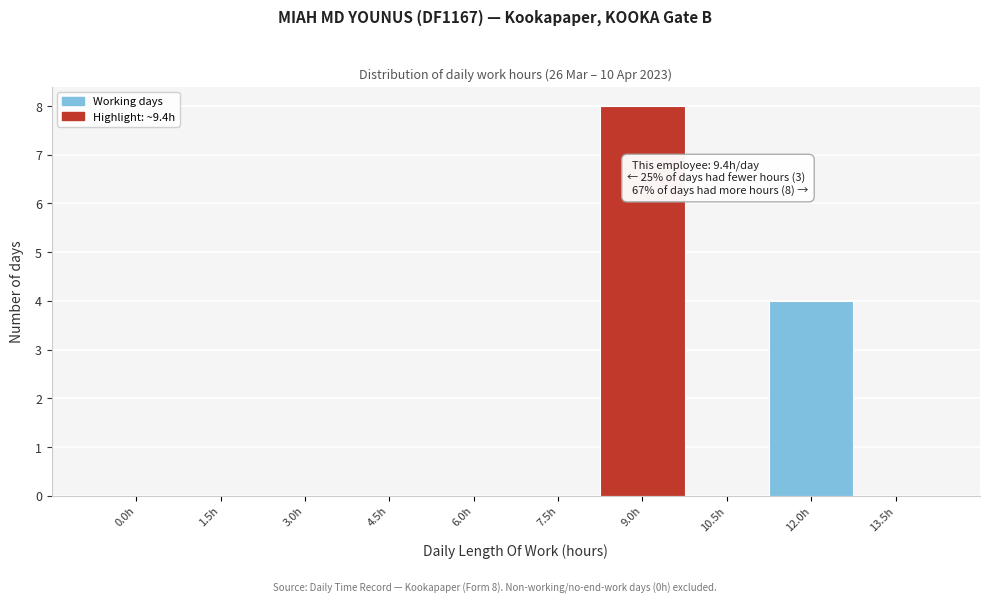

Reading left to right, what are all the values shown in this chart?

0.0h=0	1.5h=0	3.0h=0	4.5h=0	6.0h=0	7.5h=0	9.0h=8	10.5h=0	12.0h=4	13.5h=0